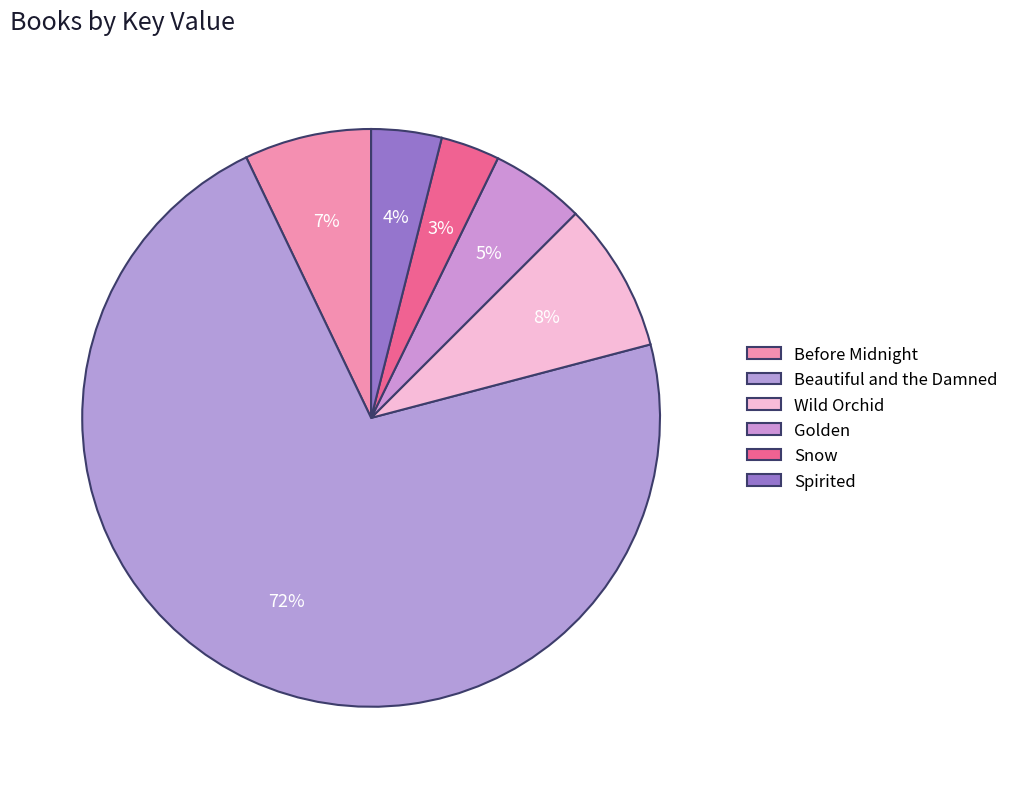

What is the change in value from Before Midnight to Snow?

-21735623